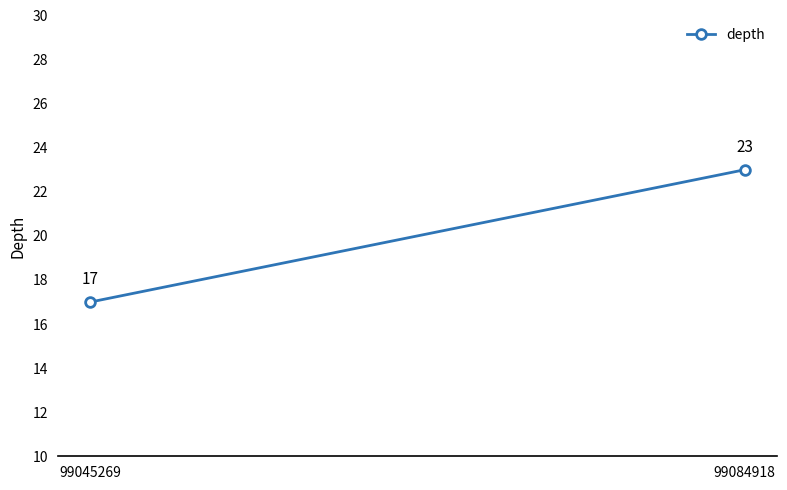

What is the minimum value shown in the chart?

17